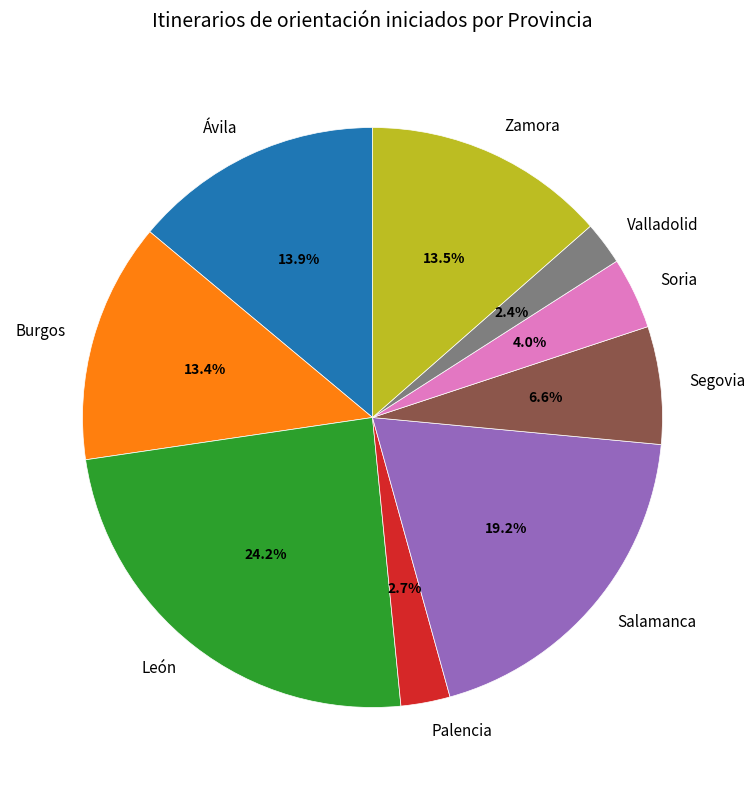

How many segments does this pie chart have?

9